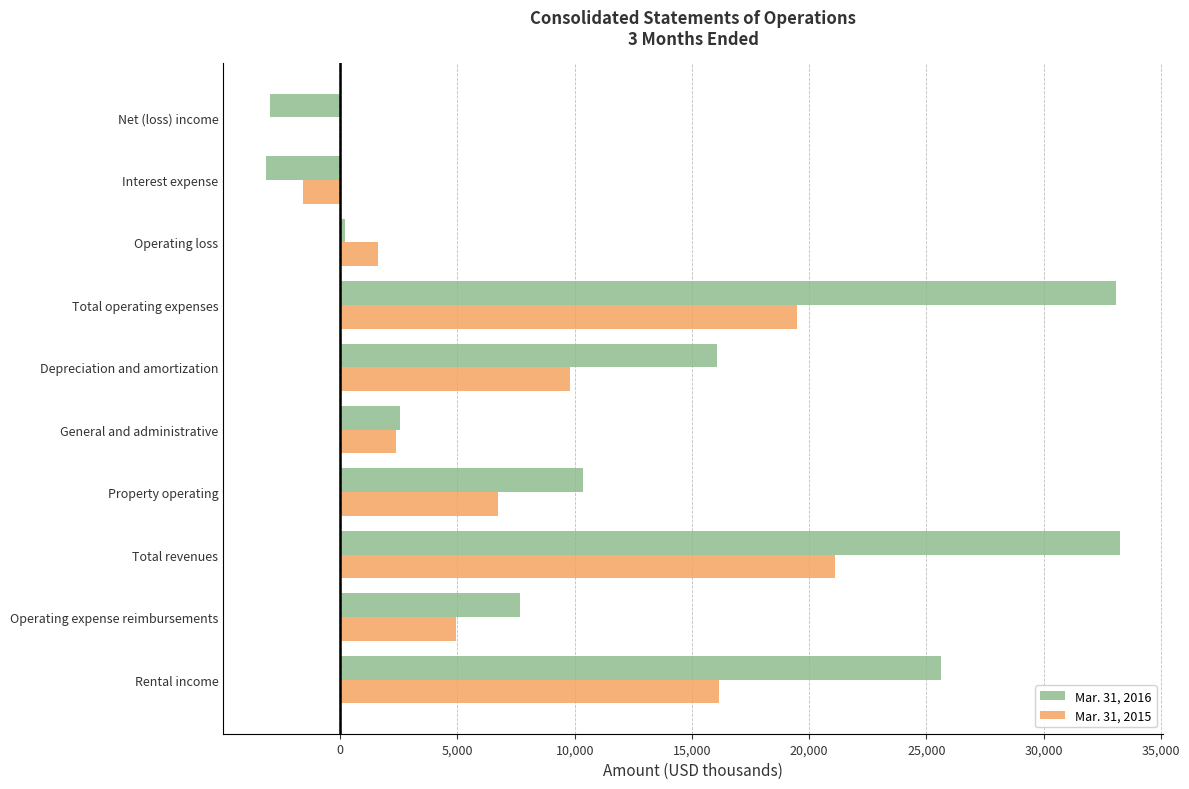

The value of Mar. 31, 2016 at Operating expense reimbursements is 2847. True or false?

False